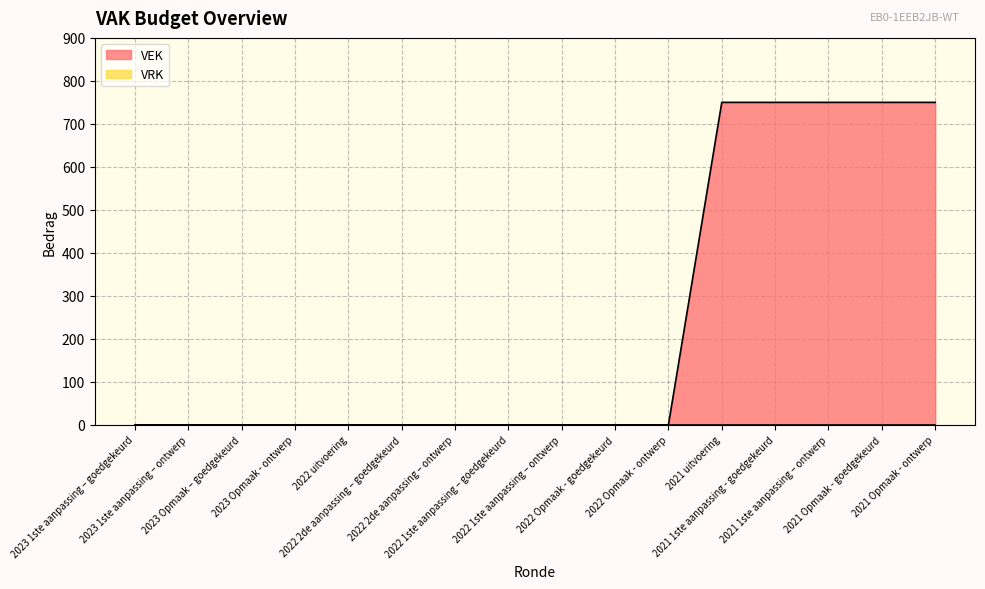

Reading right to left, what are all the values shown in this chart?

750	750	750	750	750	0	0	0	0	0	0	0	0	0	0	0